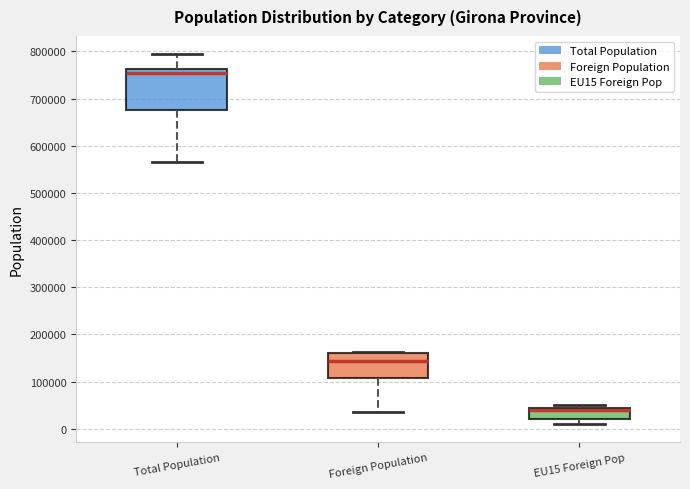

Where is the upper edge of the box for Foreign Population on the y-axis? The values are not printed on the chart, so give them approximately, as read against the axis.

160000